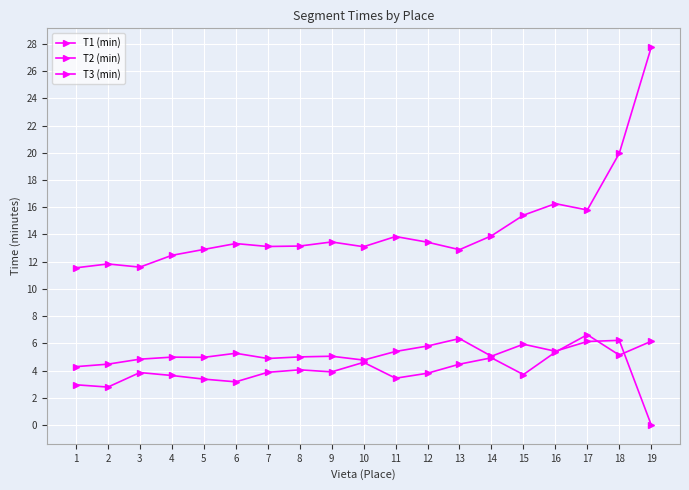

Rank the series at 10 from lowest to highest value.

T1 (min), T3 (min), T2 (min)